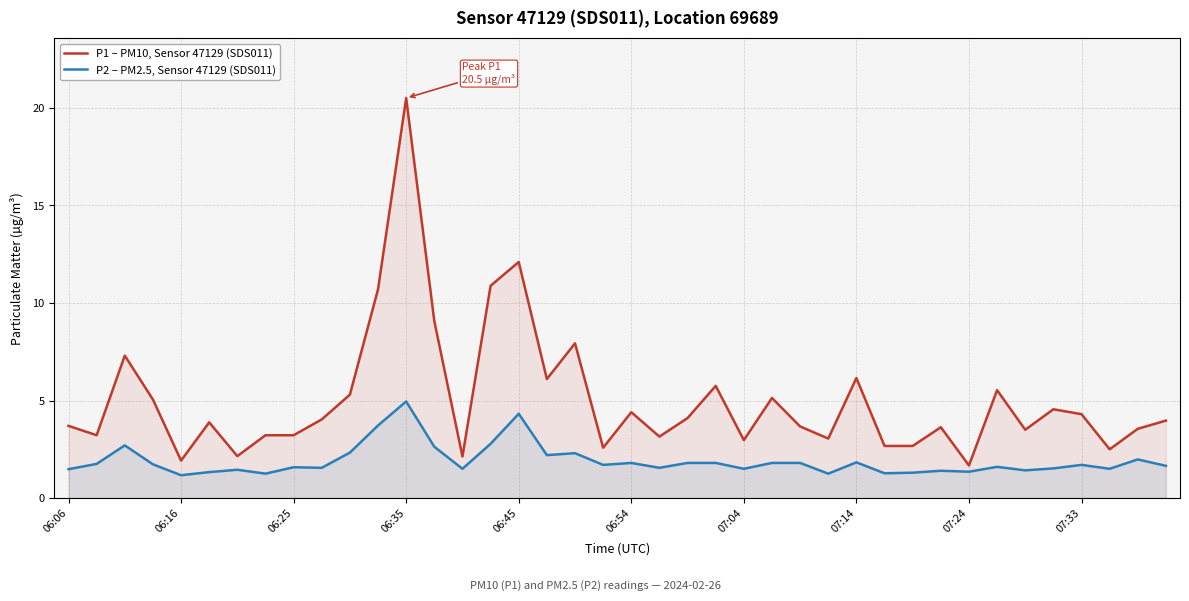

Rank the series by their maximum value, from lowest to highest.

P2 – PM2.5, Sensor 47129 (SDS011), P1 – PM10, Sensor 47129 (SDS011)